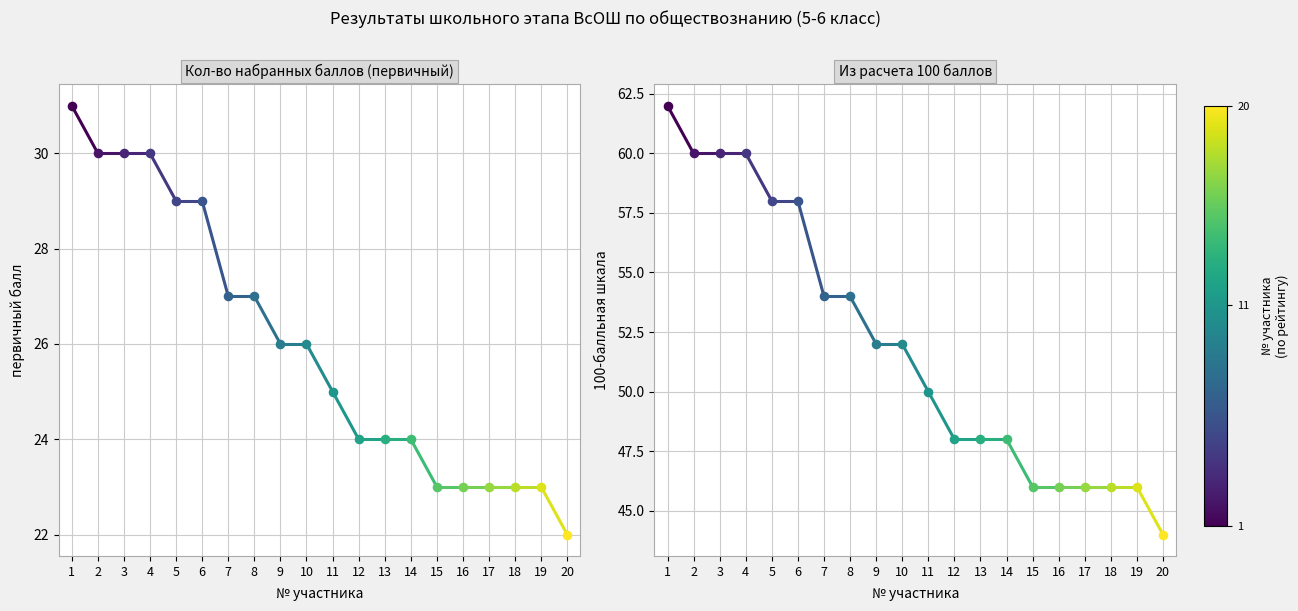

What is the change in value from 1 to 2?

-2